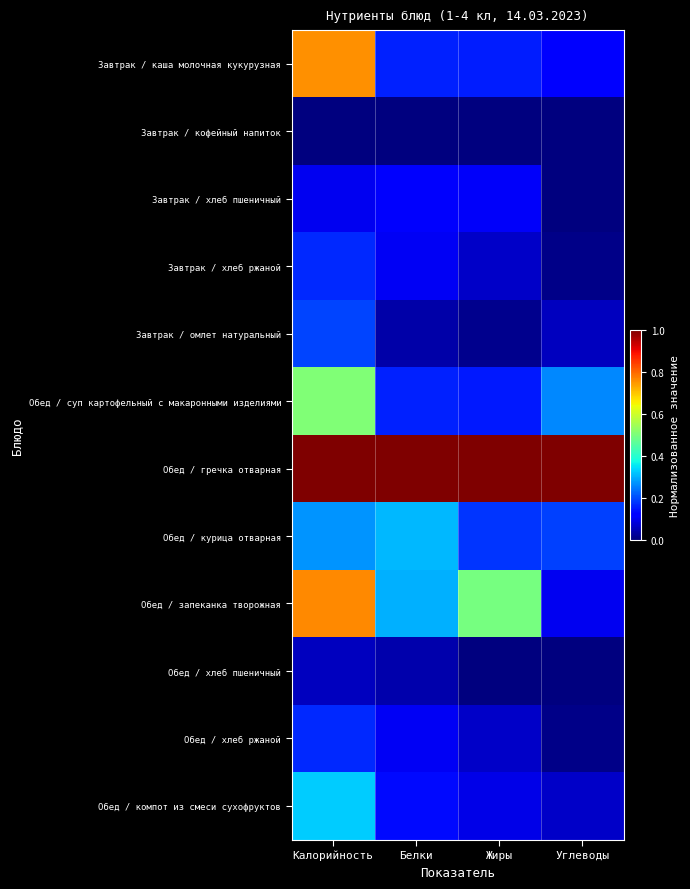

Rank the series at Жиры from highest to lowest value.

Обед / гречка отварная, Обед / запеканка творожная, Обед / курица отварная, Завтрак / каша молочная кукурузная, Обед / суп картофельный с макаронными изделиями, Завтрак / хлеб пшеничный, Обед / компот из смеси сухофруктов, Завтрак / хлеб ржаной, Обед / хлеб ржаной, Завтрак / омлет натуральный, Обед / хлеб пшеничный, Завтрак / кофейный напиток